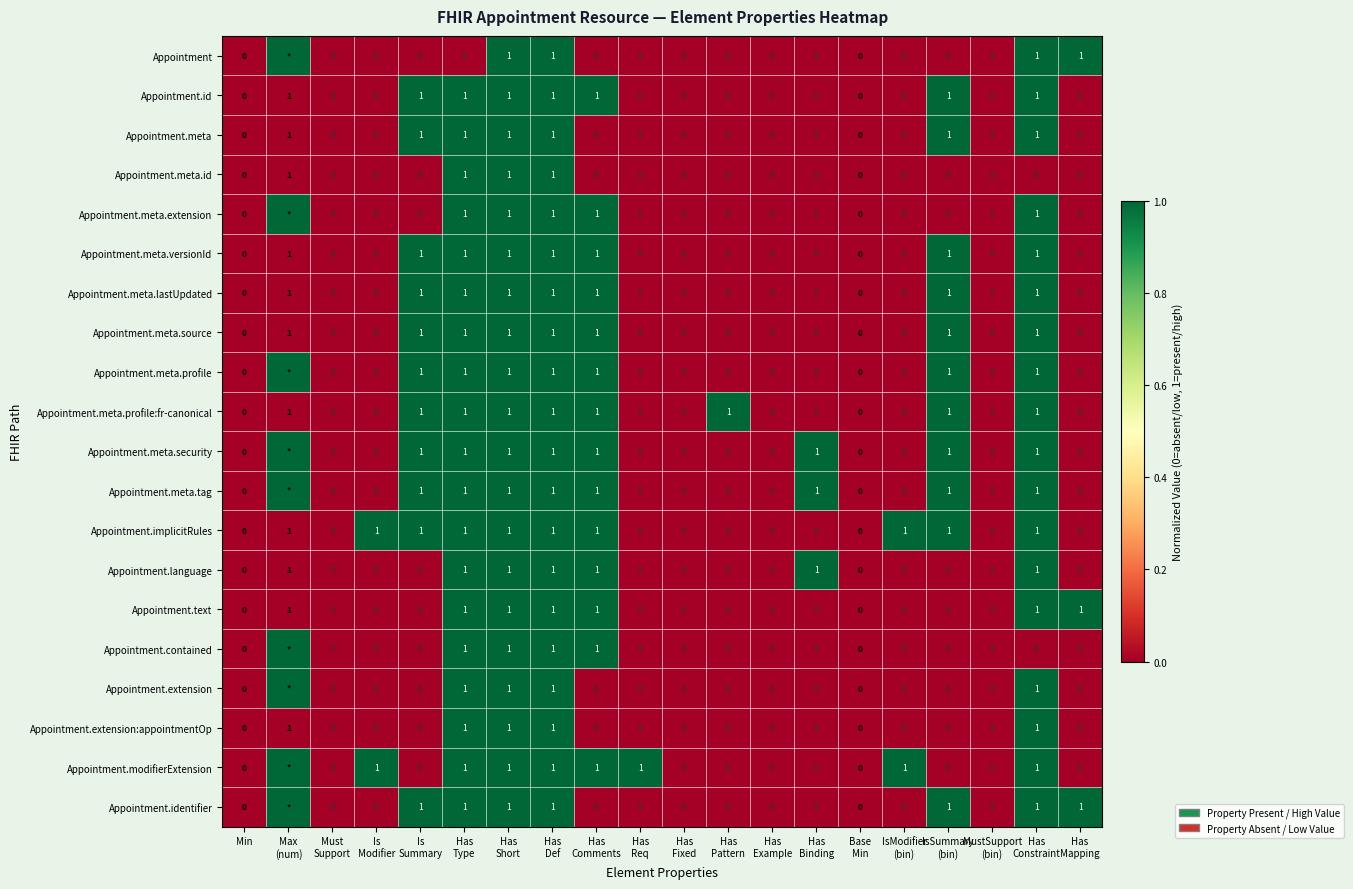

What is the sum of all Appointment.meta.lastUpdated values?

8